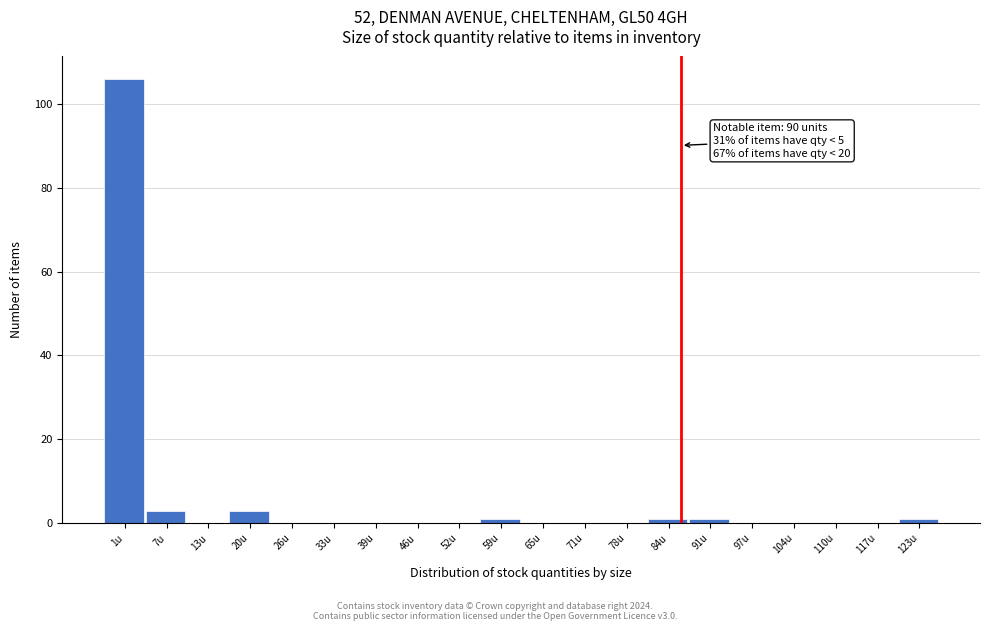

What is the sum of all values?

116